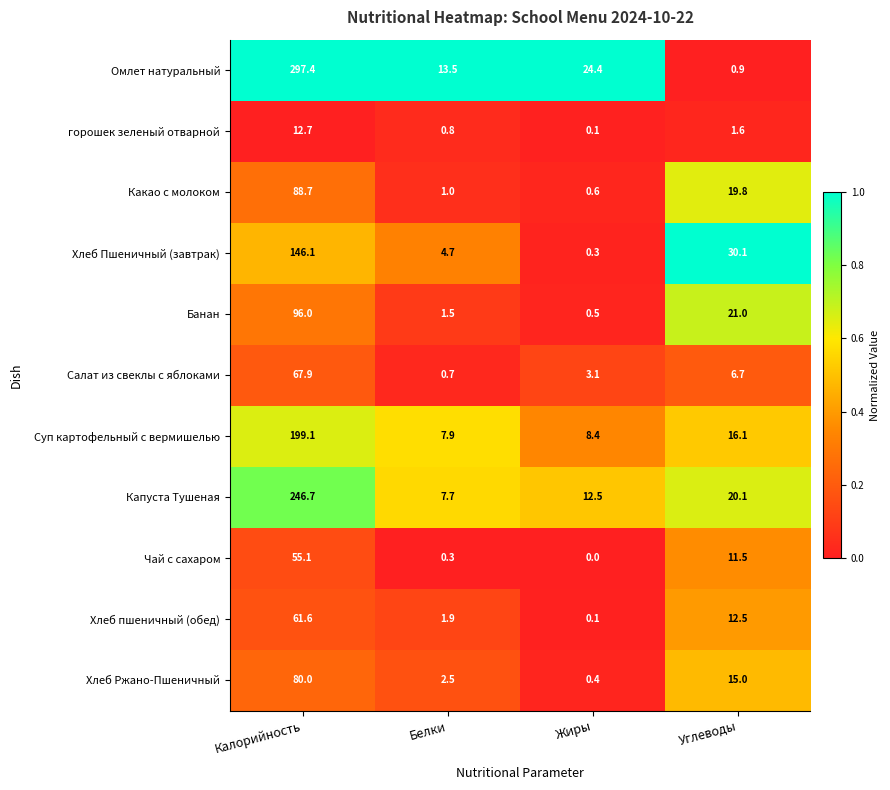

Rank the categories by Капуста Тушеная value from highest to lowest.

Калорийность, Углеводы, Жиры, Белки